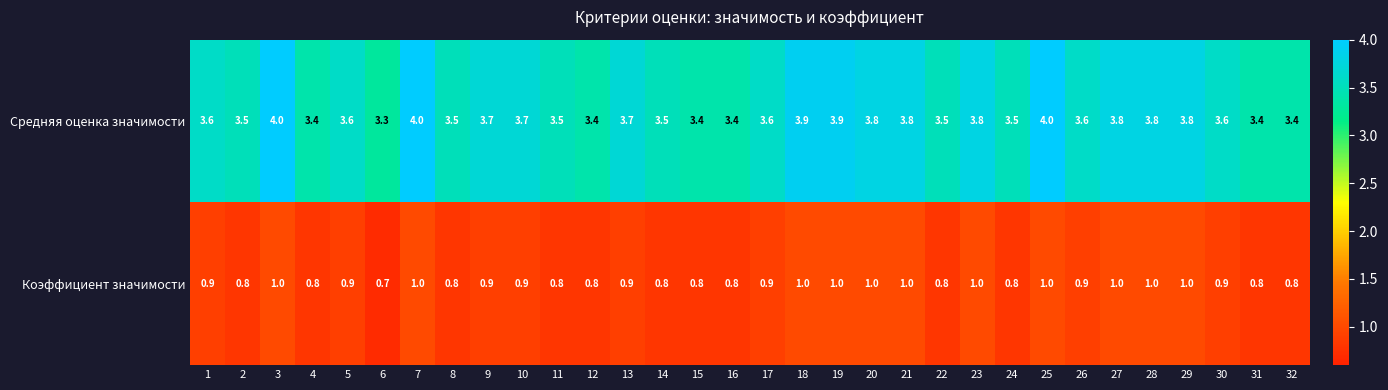

Is the value of Средняя оценка значимости at 23 greater than the value of Коэффициент значимости at 20?

Yes